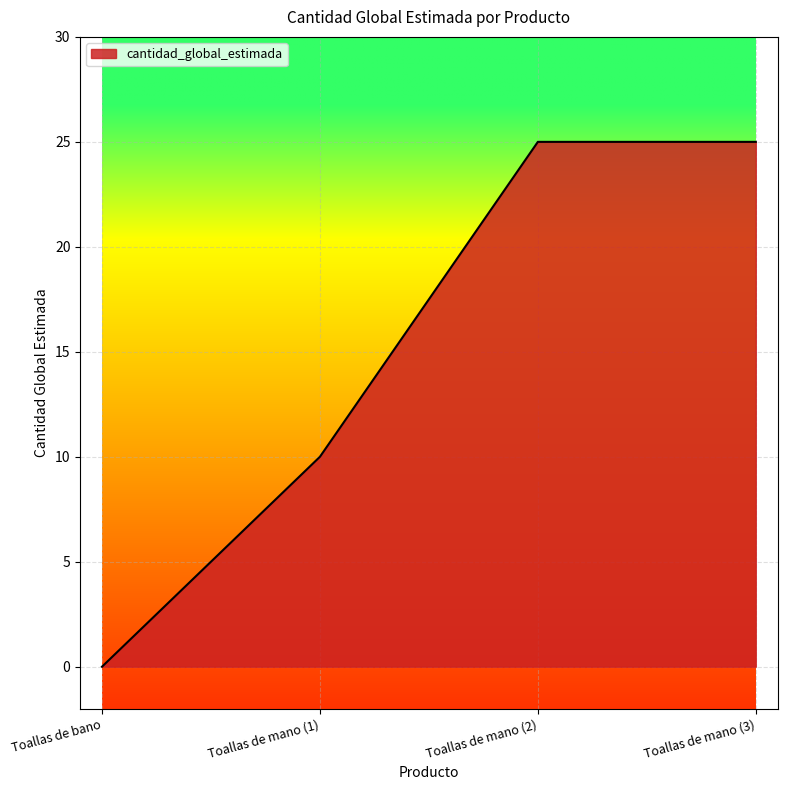

What is the average value?

15